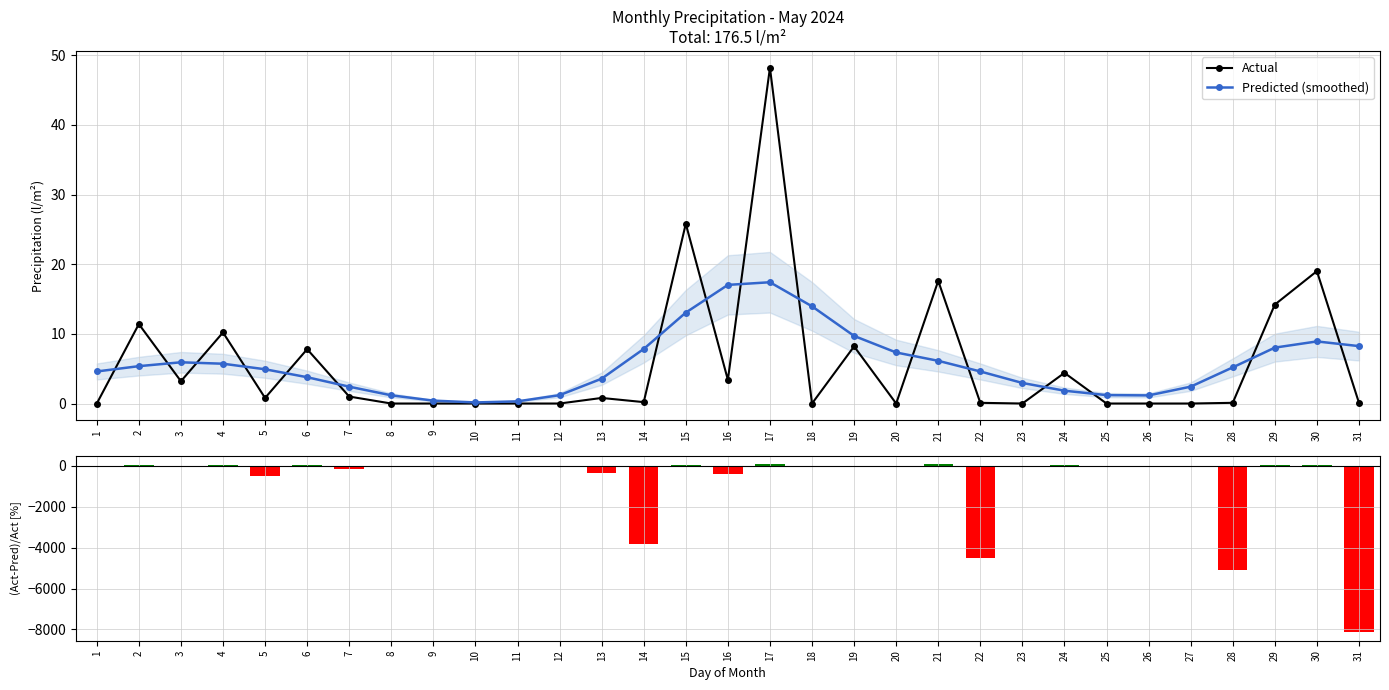

Is the value of (Act-Pred)/Act [%] at 22 greater than the value of Actual at 22?

No